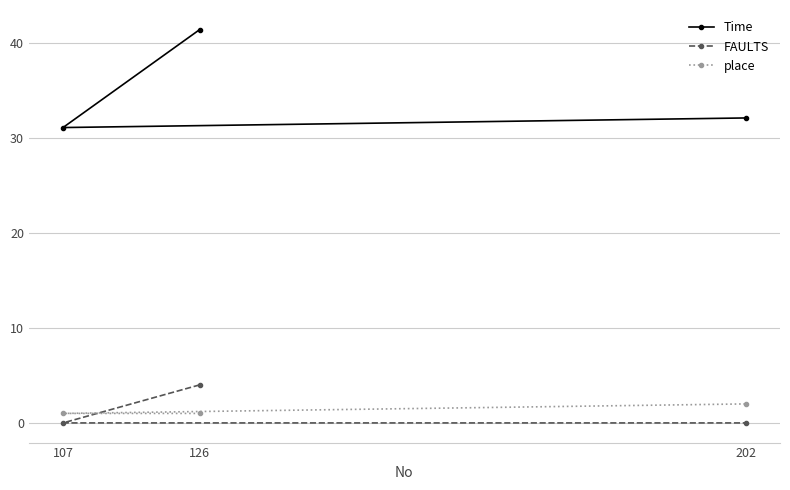

Does the chart have visible grid lines?

Yes